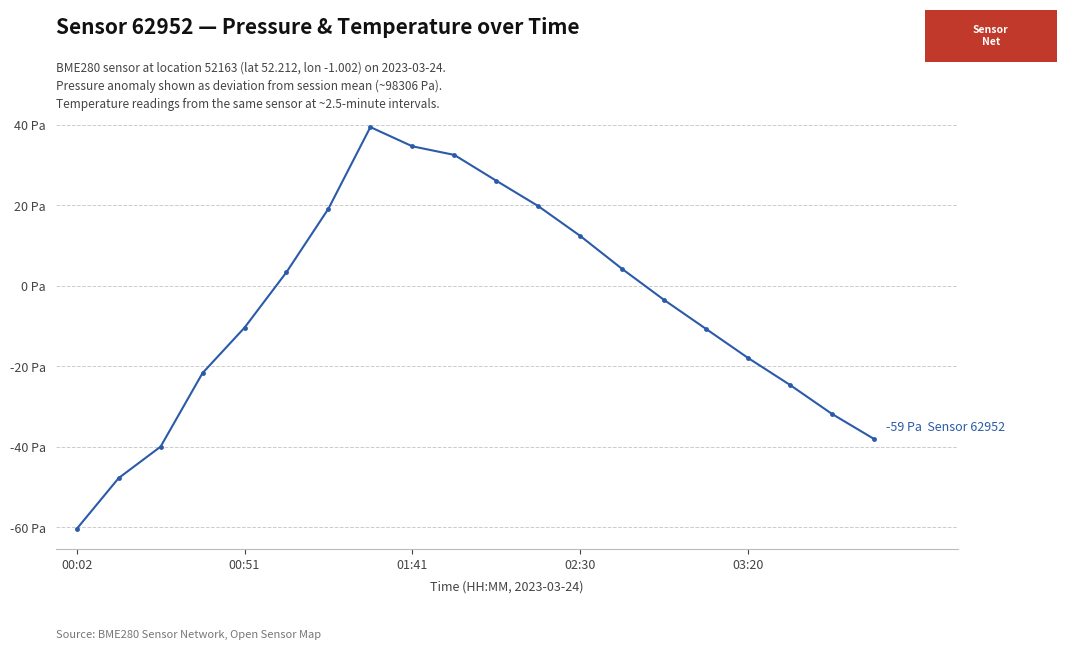

Does the chart have visible grid lines?

Yes